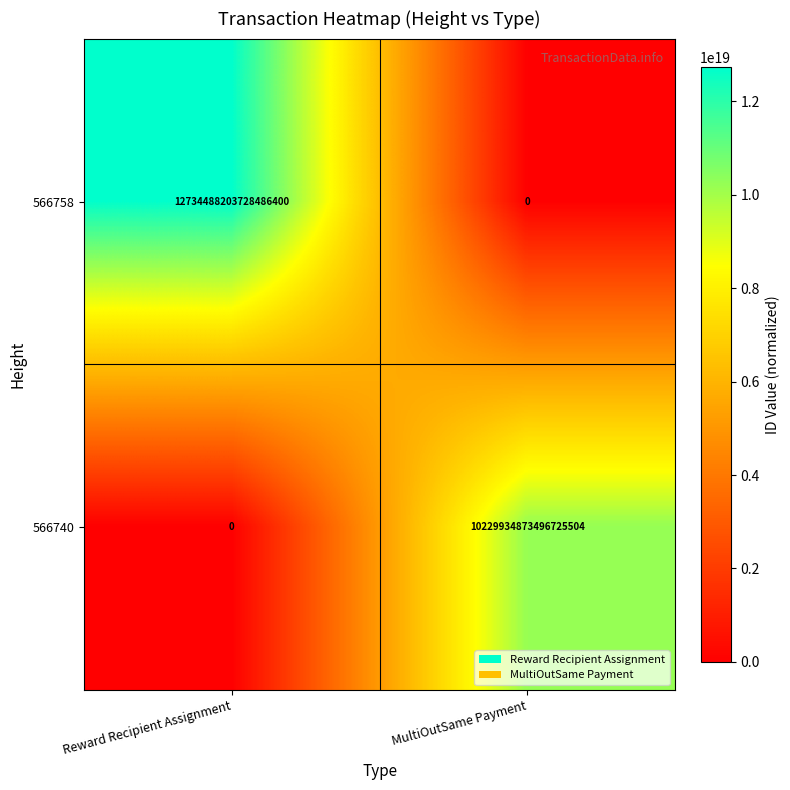

Is it true that 566740 equals -5202913740676485120 at Reward Recipient Assignment?

False